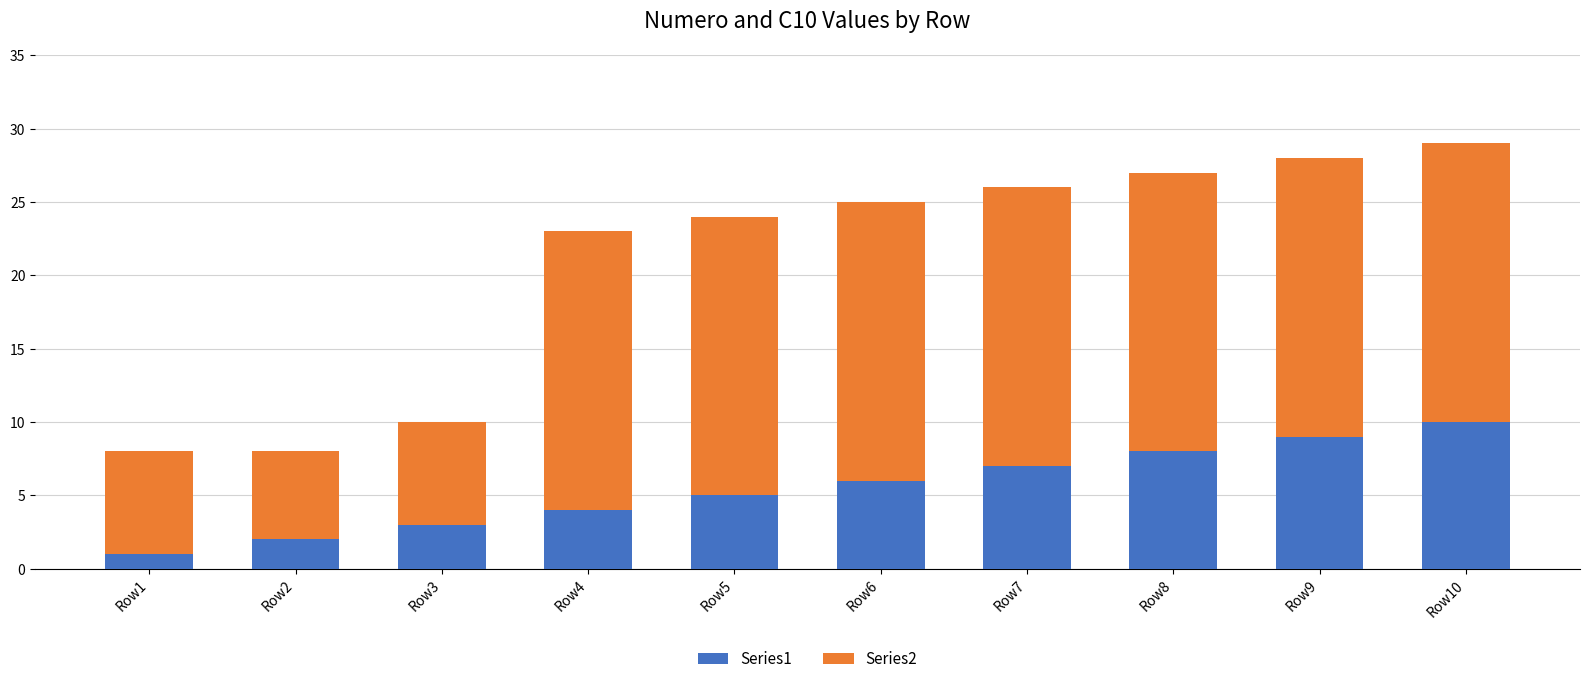

Which category has the lowest value in the Series1 series?

Row1